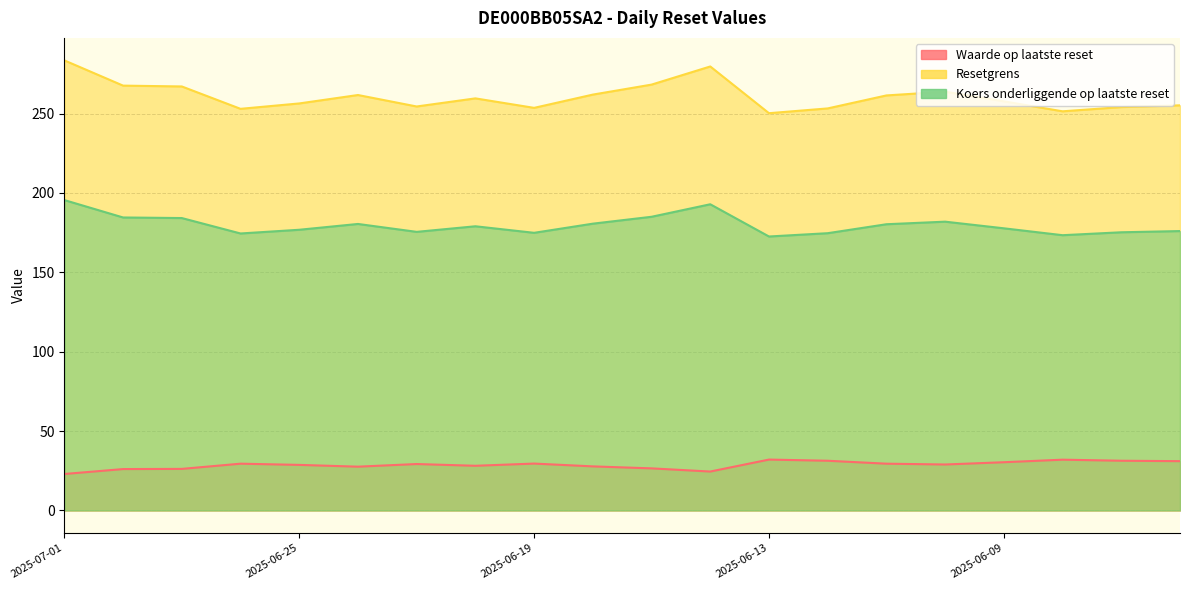

True or false: Resetgrens and Waarde op laatste reset cross at least once.

False